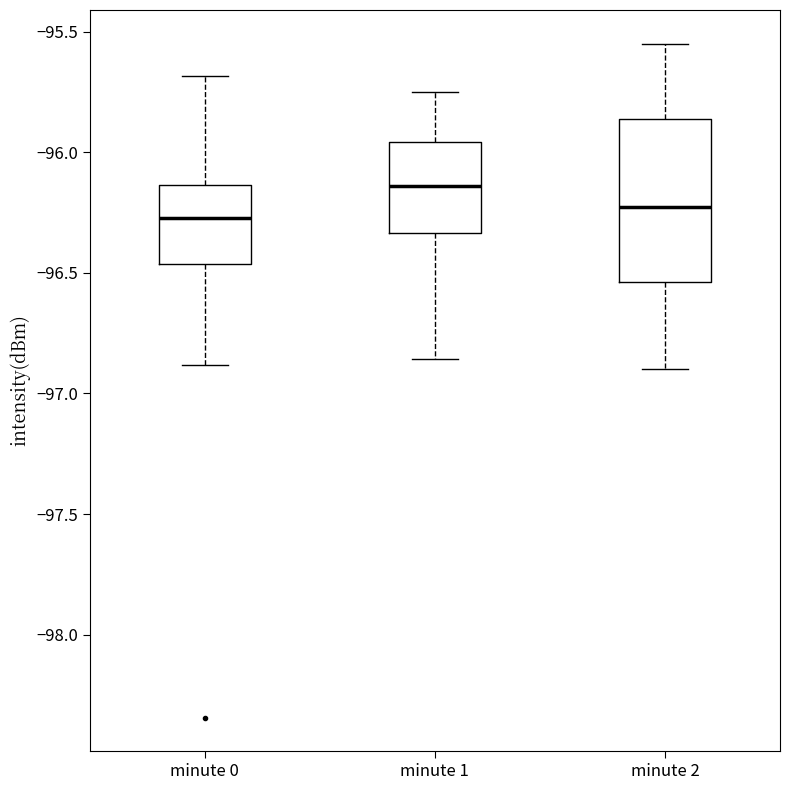

Comparing the boxes themselves (not the whiskers), which one is the tallest?

minute 2